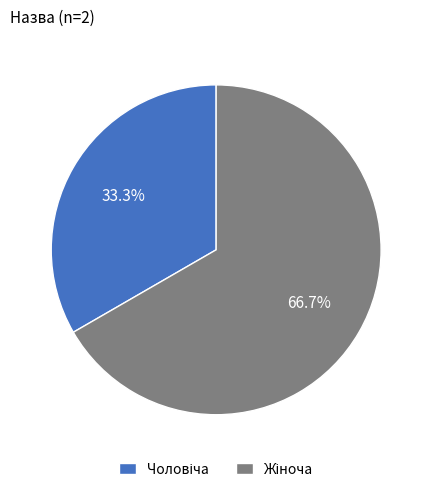

Does any single category account for the majority?

Yes